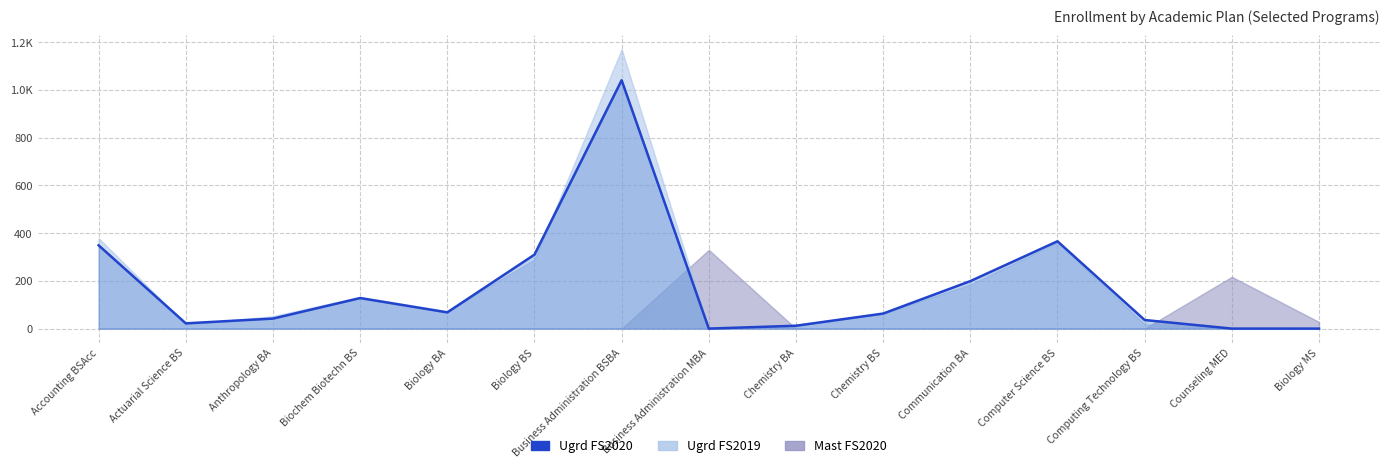

Where does the data first go above 63?

Accounting BSAcc